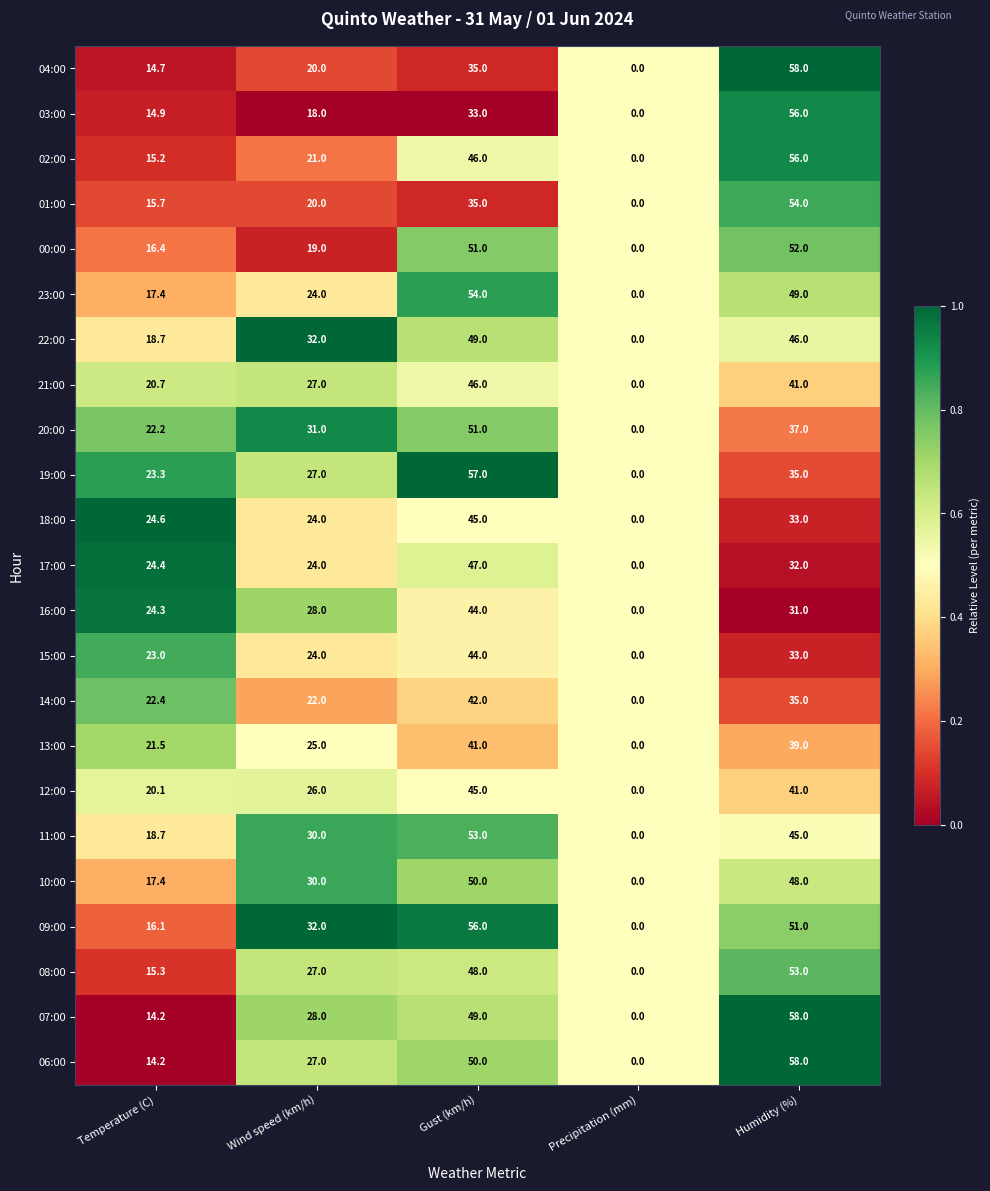

What value does the 08:00 series have at Wind speed (km/h)?

27.0